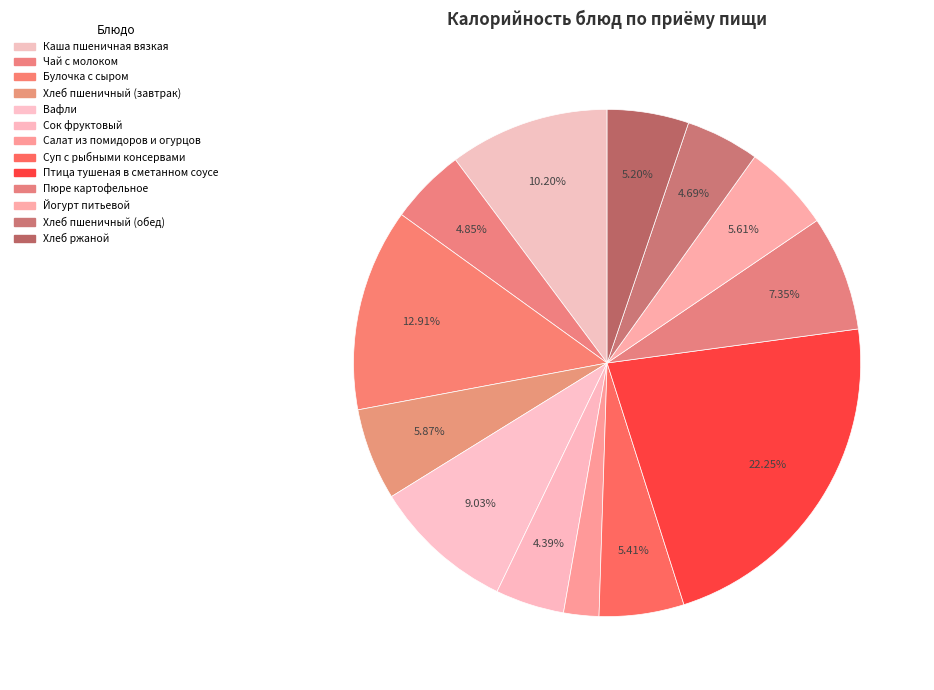

To the nearest percent, what is the combined percentage of Вафли and Каша пшеничная вязкая?

19%